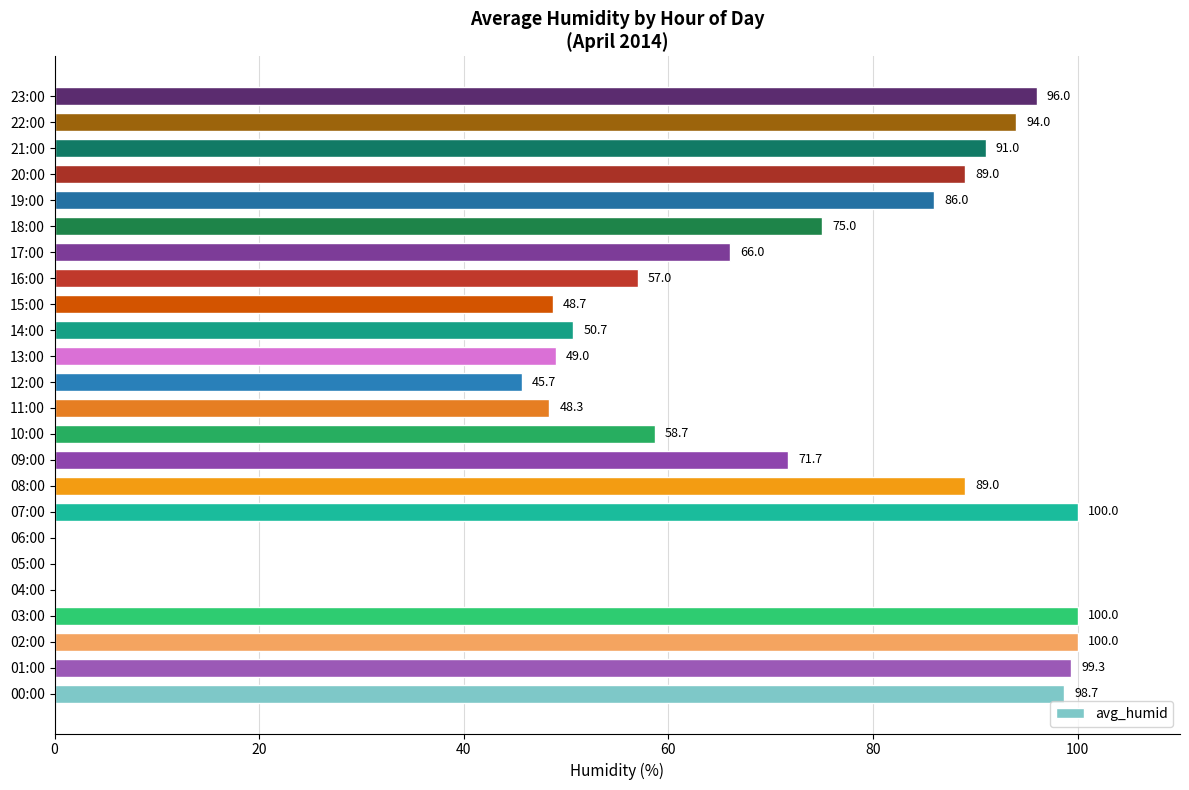

What is the ratio of the value at 13:00 to the value at 07:00?

0.5